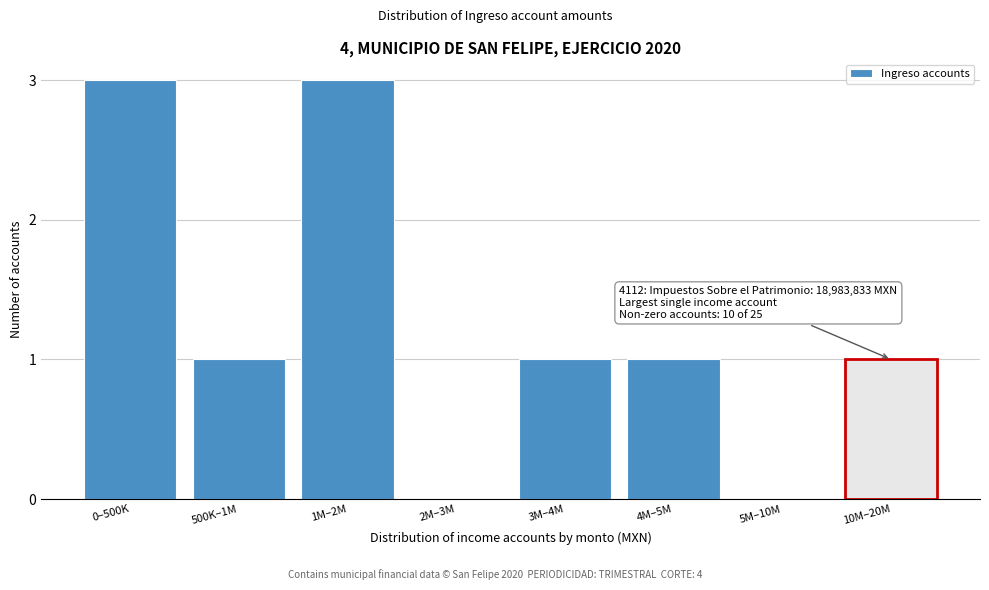

Reading left to right, what are all the values shown in this chart?

0–500K=3	500K–1M=1	1M–2M=3	2M–3M=0	3M–4M=1	4M–5M=1	5M–10M=0	10M–20M=1